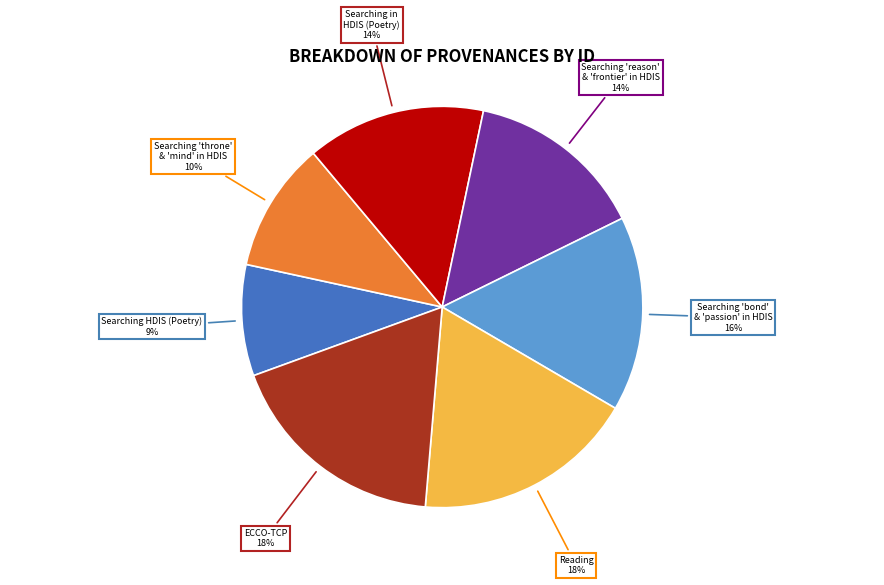

Does any single category account for the majority?

No